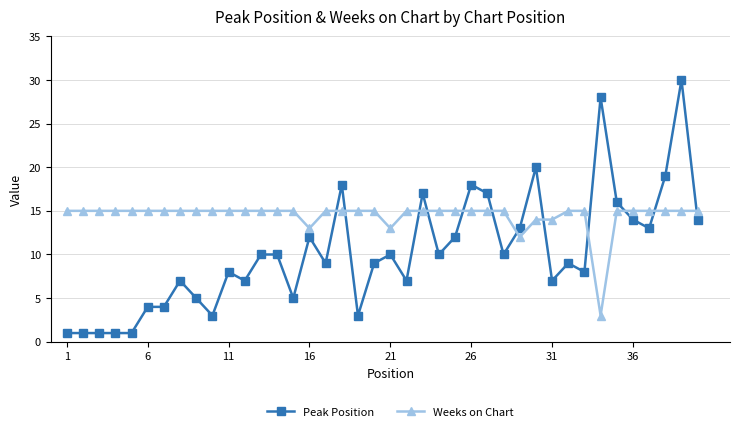

True or false: Weeks on Chart and Peak Position cross at least once.

True